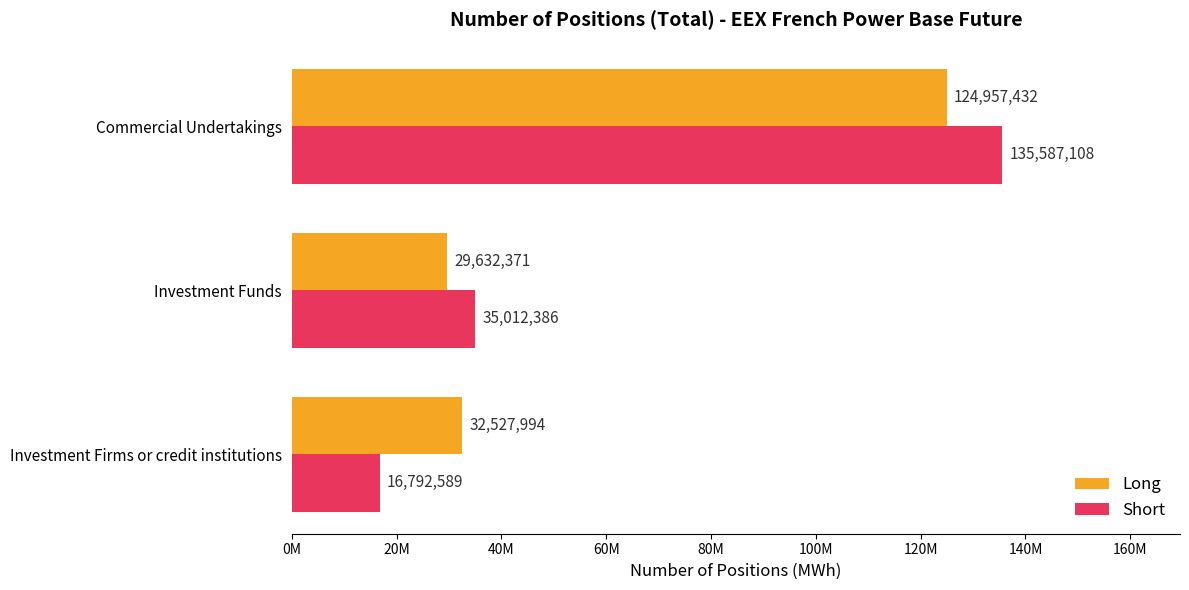

Which series has the widest spread of values?

Short